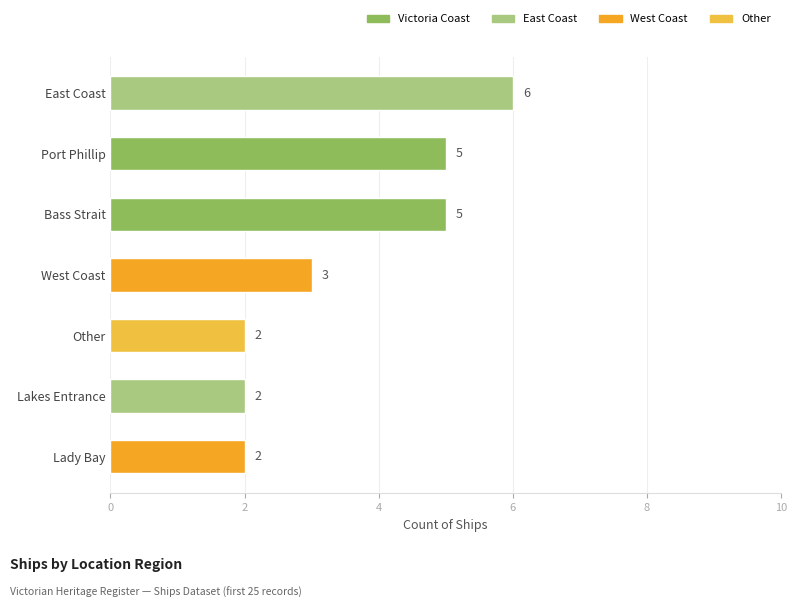

How many values are below 3?

3